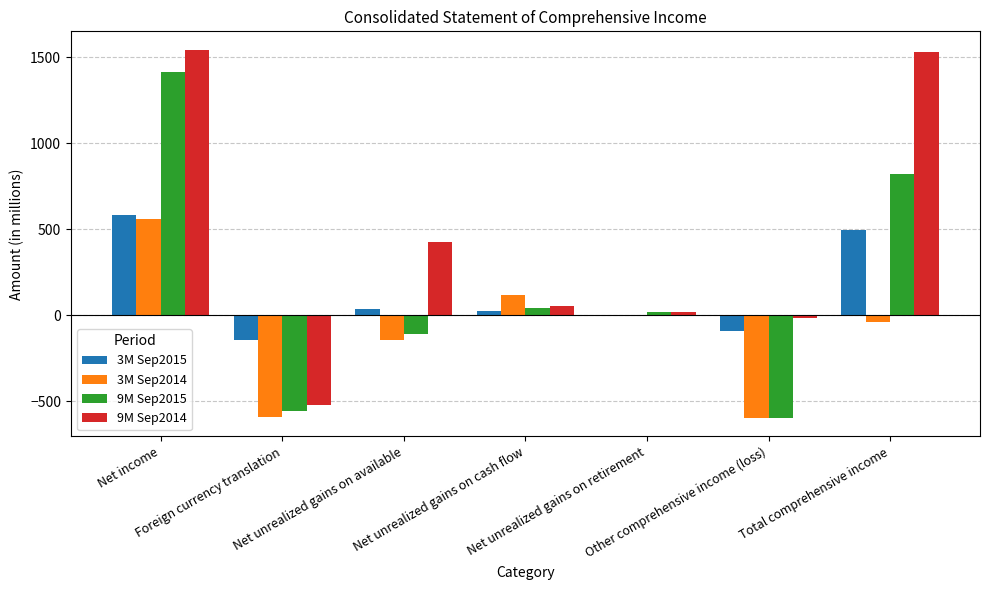

What are all the series names shown in the legend?

3M Sep2015, 3M Sep2014, 9M Sep2015, 9M Sep2014